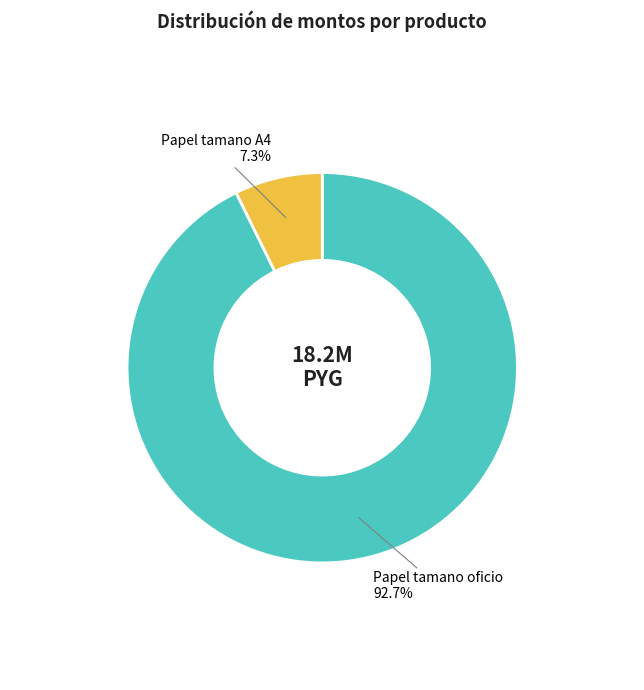

What percentage is the Papel tamano A4 slice, to the nearest percent?

7%